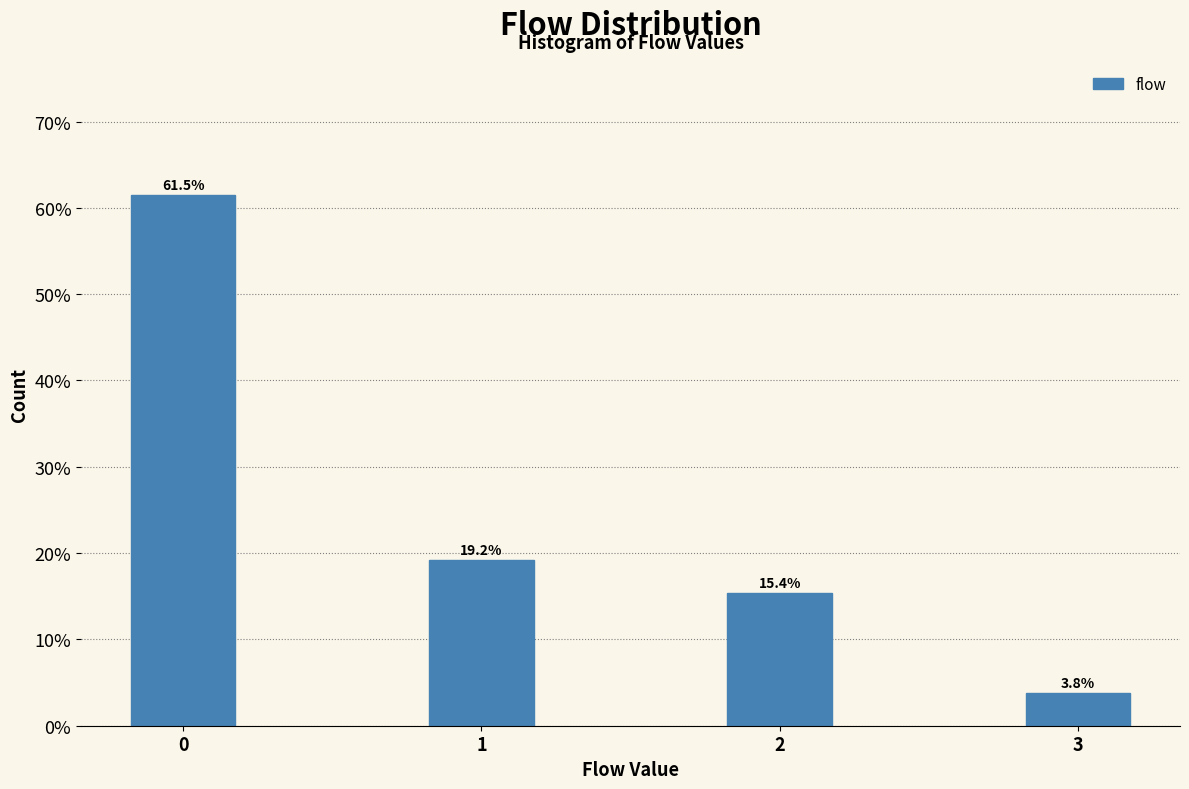

Reading left to right, list all the values displayed in this chart.

61.5	19.2	15.4	3.8